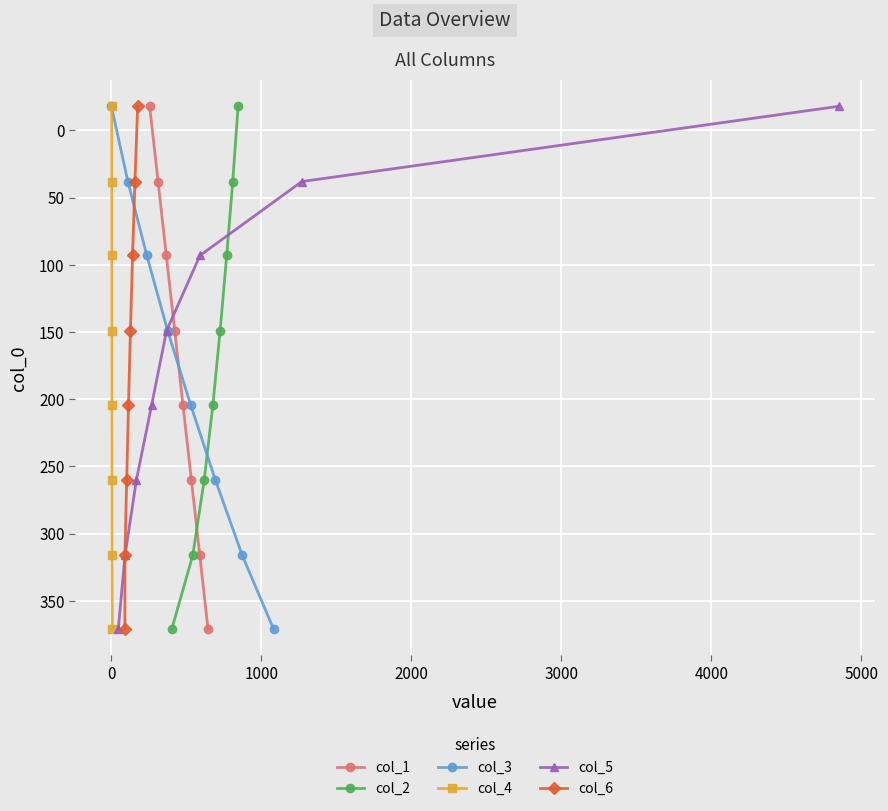

Does the chart display data point markers on the line(s)?

Yes